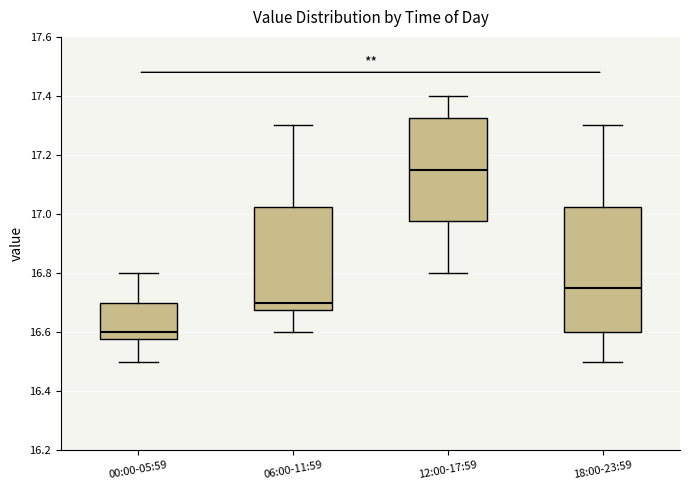

Reading left to right, read every box against the y-axis: the position of its median line, the range the box covers, and the ends of its whiskers. The values are not printed on the chart, so give them approximately, as read against the axis.

00:00-05:59: median 16.60, box 16.58 to 16.70, whiskers 16.50 to 16.80
06:00-11:59: median 16.70, box 16.68 to 17.02, whiskers 16.60 to 17.30
12:00-17:59: median 17.16, box 16.98 to 17.32, whiskers 16.80 to 17.40
18:00-23:59: median 16.76, box 16.60 to 17.02, whiskers 16.50 to 17.30